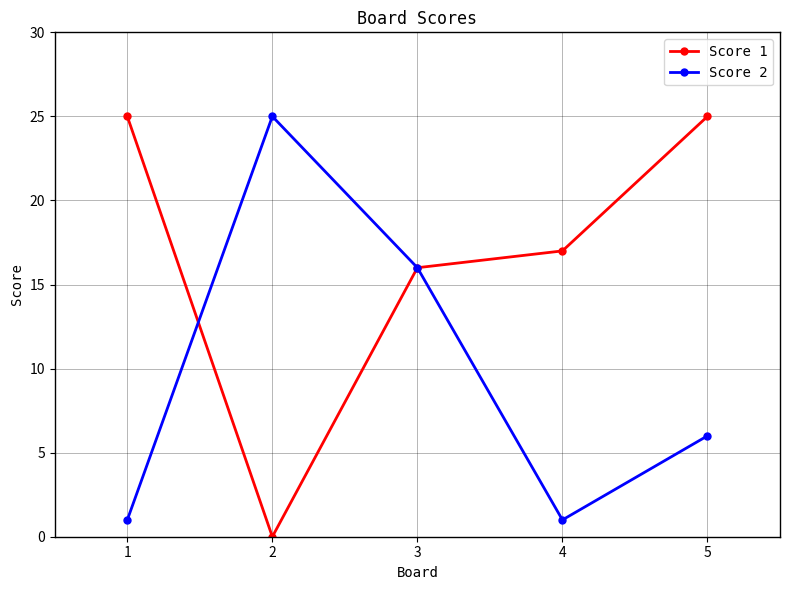

What is the sum of all Score 1 values?

83